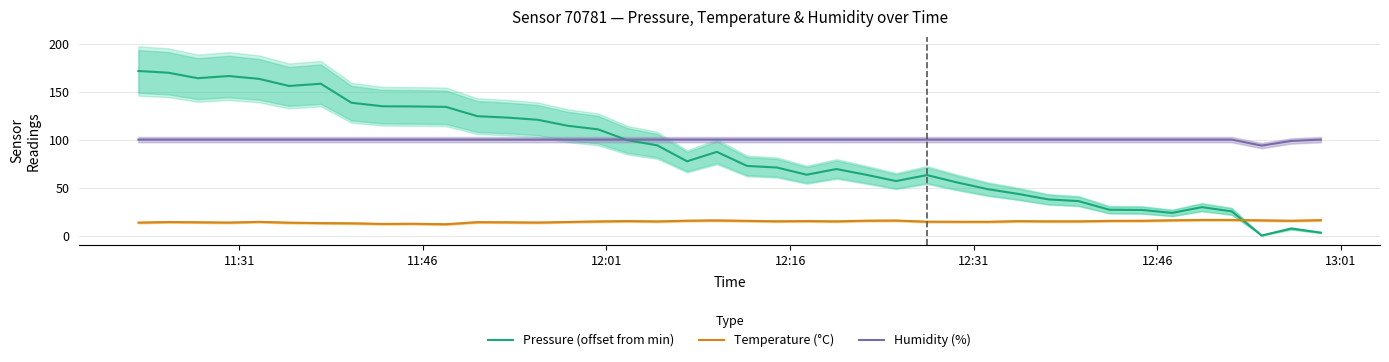

In Pressure (offset from min), how many points are lower than both neighbors (excluding endpoints)?

7